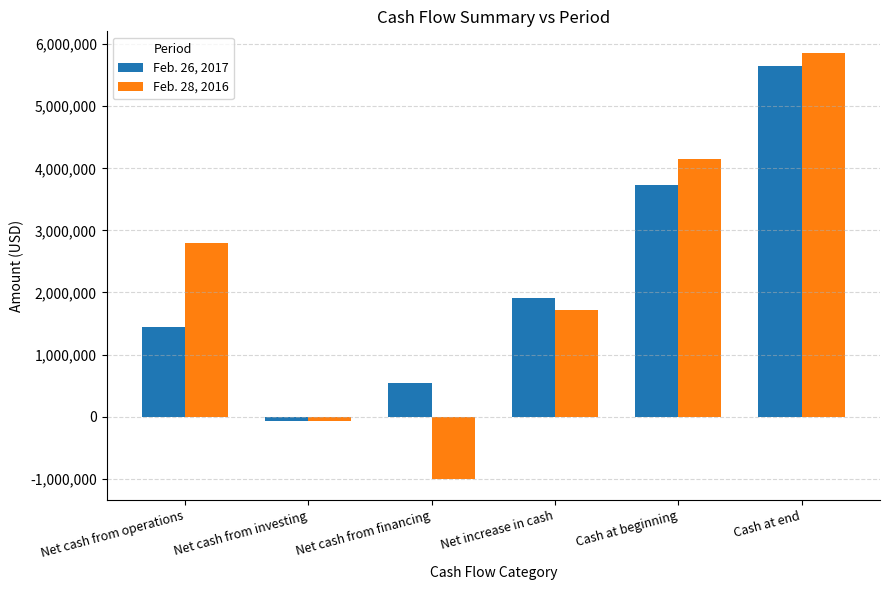

Is the value of Feb. 28, 2016 at Cash at end greater than the value of Feb. 26, 2017 at Cash at beginning?

Yes